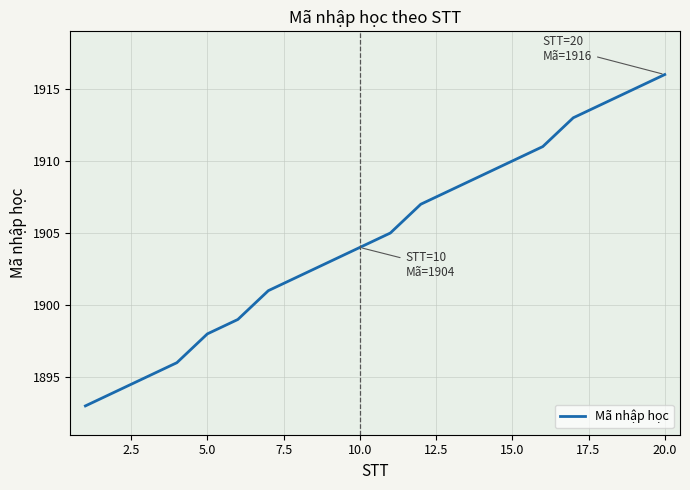

True or false: there are more than 2 points higher than both neighbors.

False